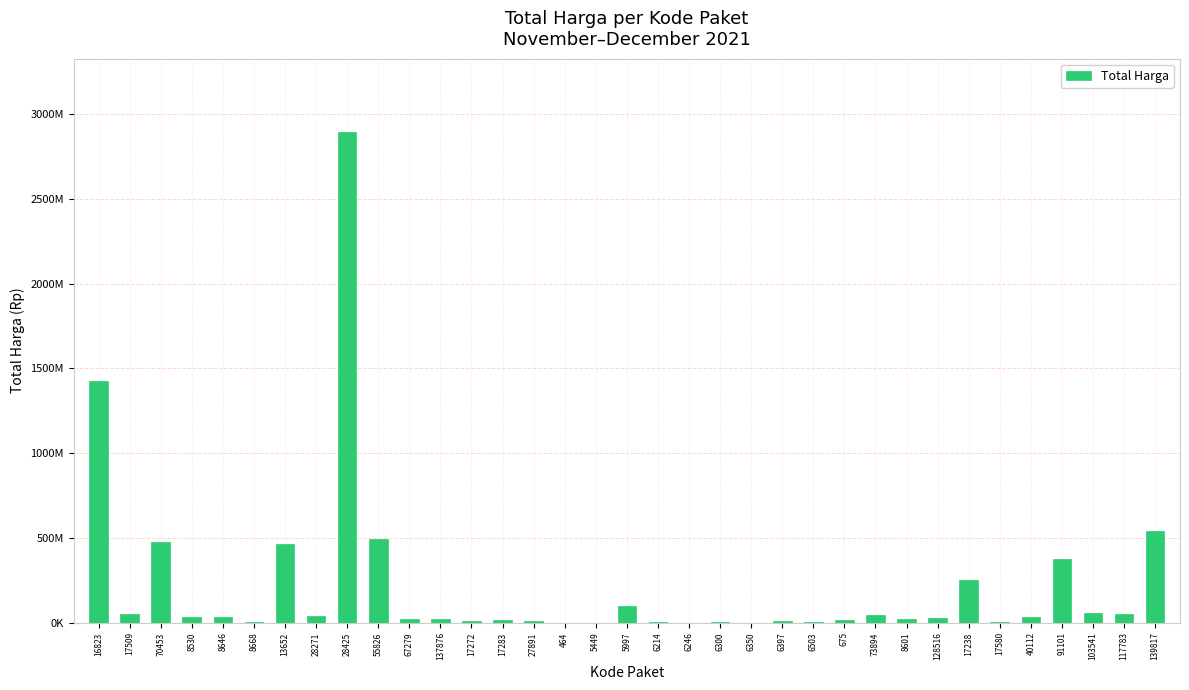

Read the value at 55826, to the nearest 50.

493000000